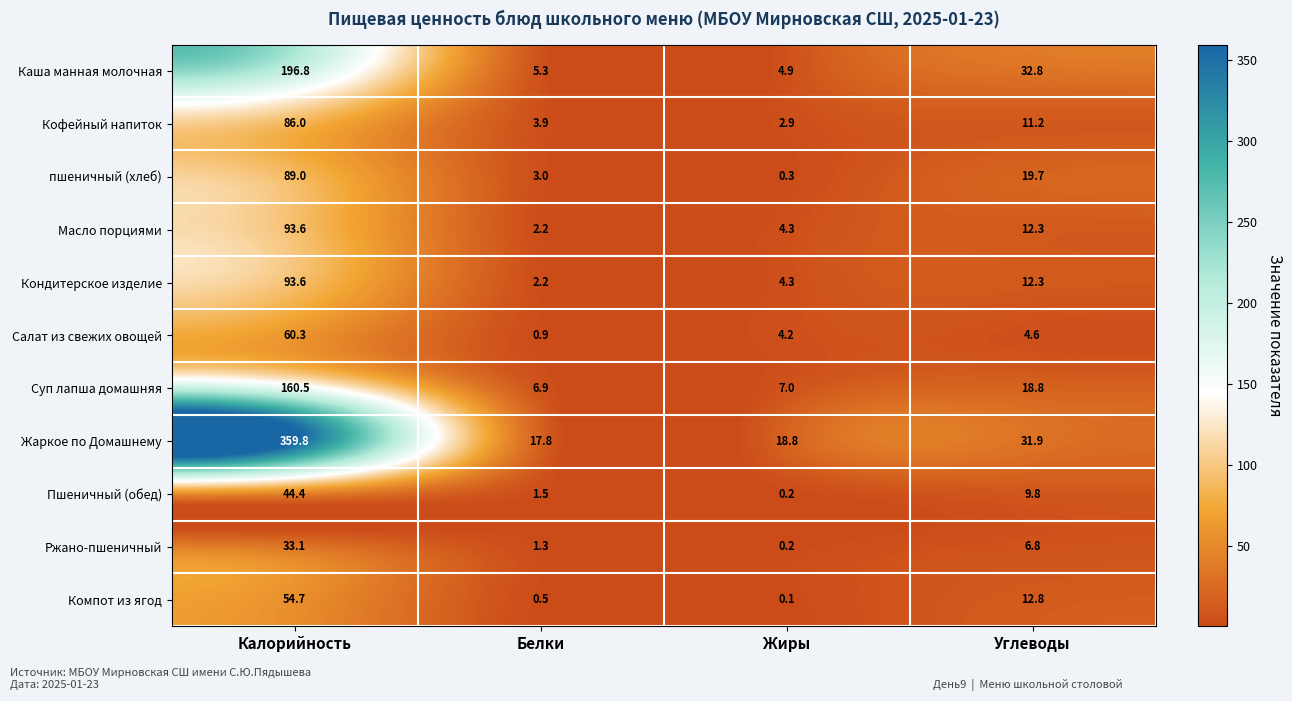

What is the approximate value of Кондитерское изделие at Калорийность?

93.6